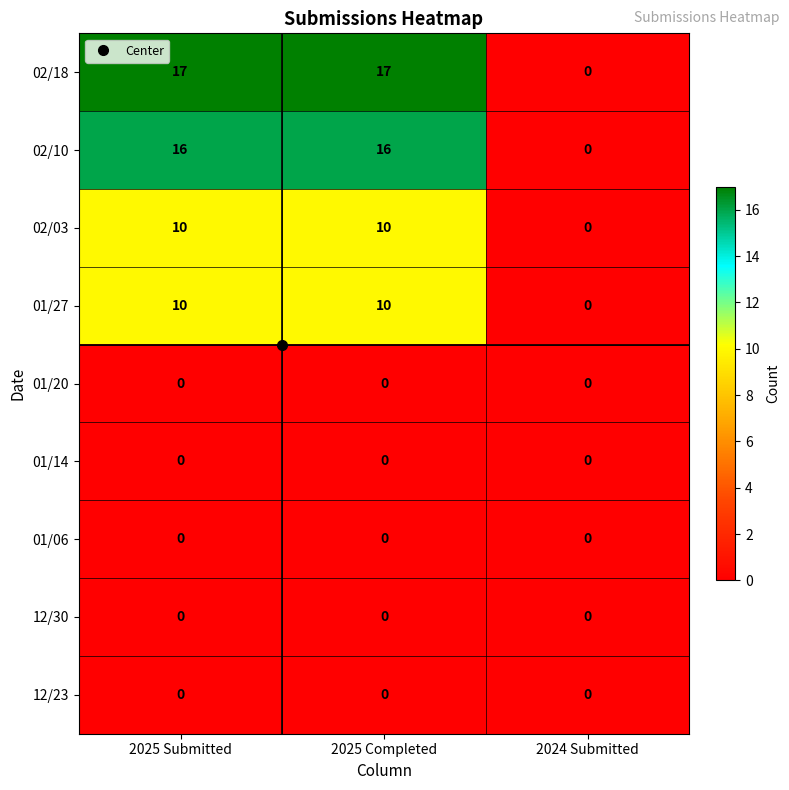

What is the spread (max minus min) of values at 2025 Completed?

17